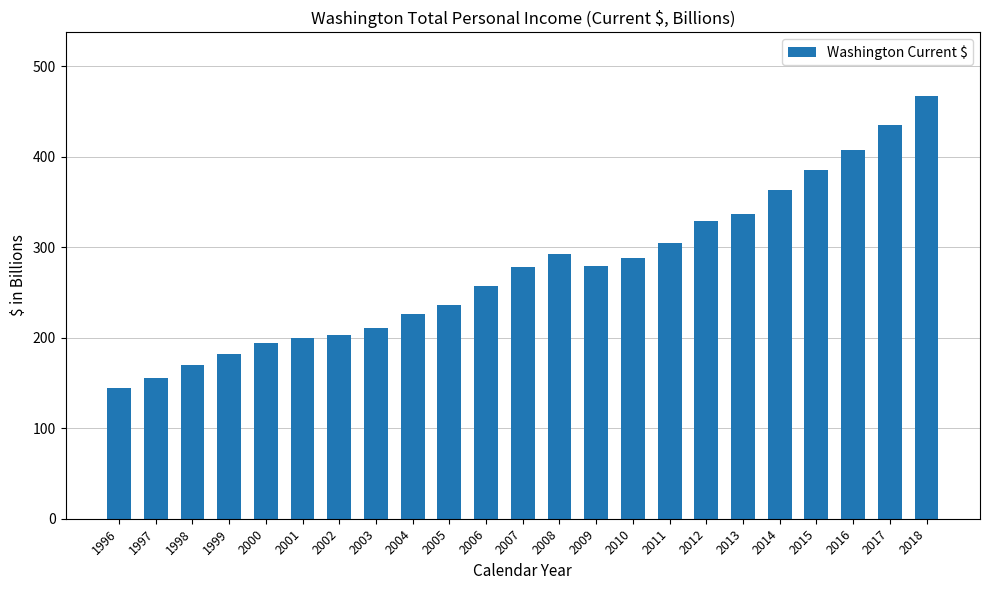

What is the ratio of the value at 2003 to the value at 2004?

0.9